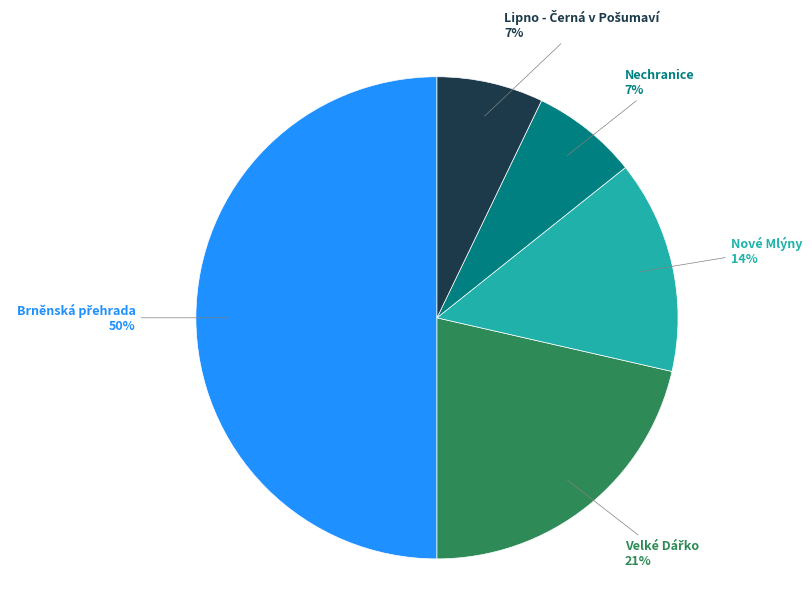

To the nearest percent, what is the difference between the largest and smallest slice percentages?

43%